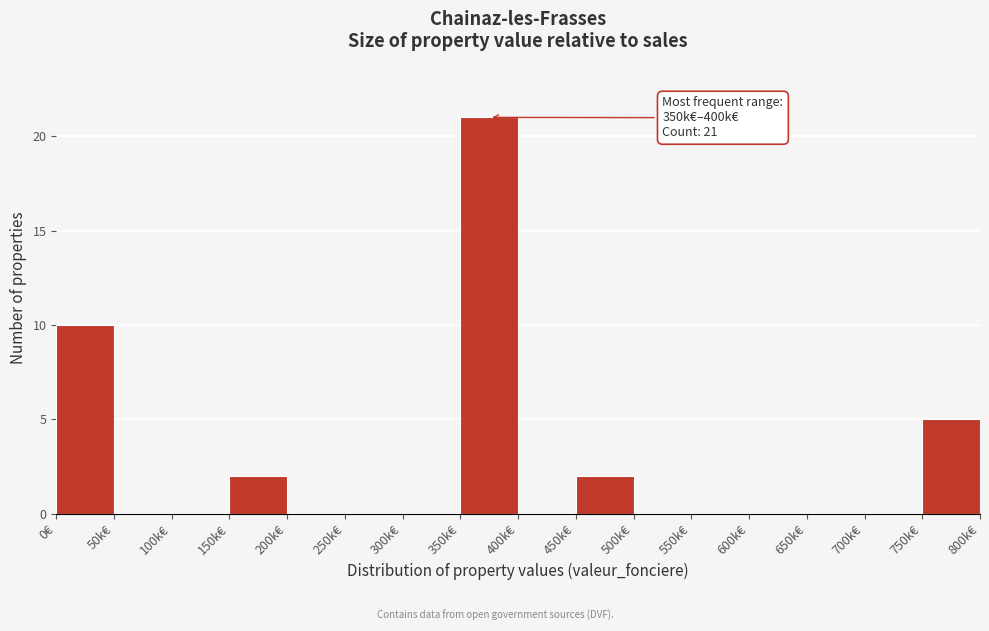

Reading left to right, list all the values displayed in this chart.

0€=10	50k€=0	100k€=0	150k€=2	200k€=0	250k€=0	300k€=0	350k€=21	400k€=0	450k€=2	500k€=0	550k€=0	600k€=0	650k€=0	700k€=0	750k€=5